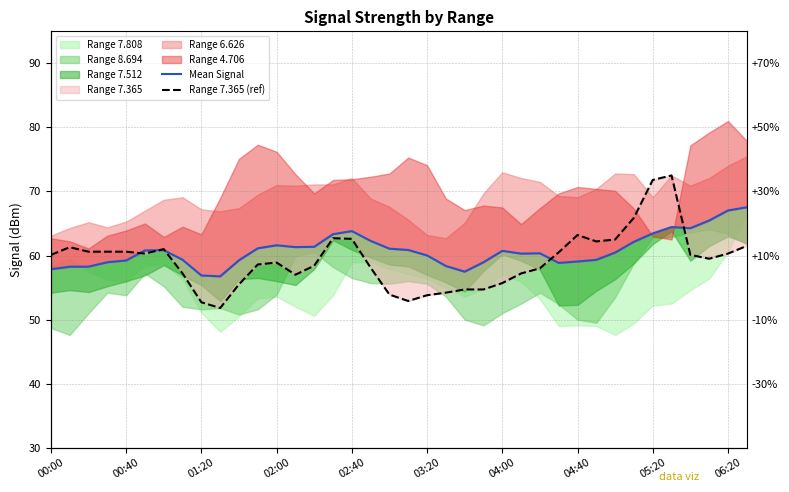

What position from the left is 25?

26